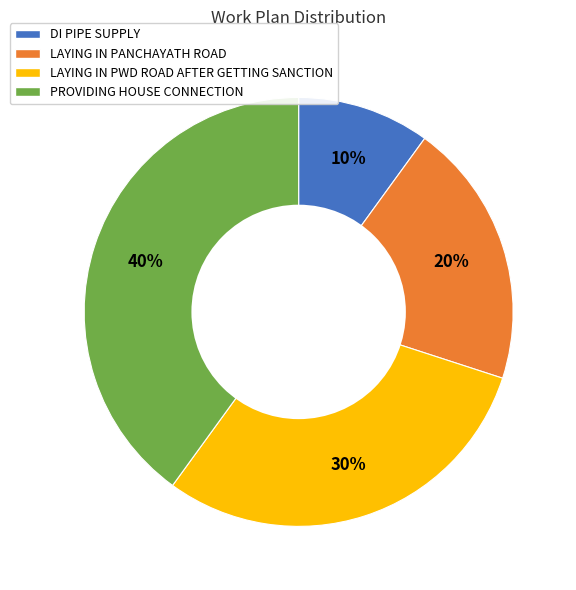

To the nearest percent, what is the difference between the largest and smallest slice percentages?

30%